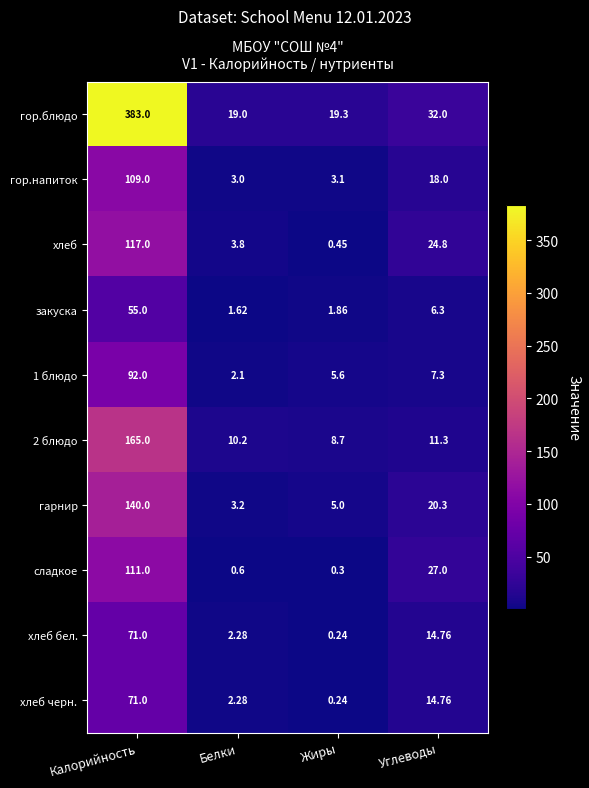

Is the value of 1 блюдо at Калорийность greater than the value of гор.блюдо at Углеводы?

Yes